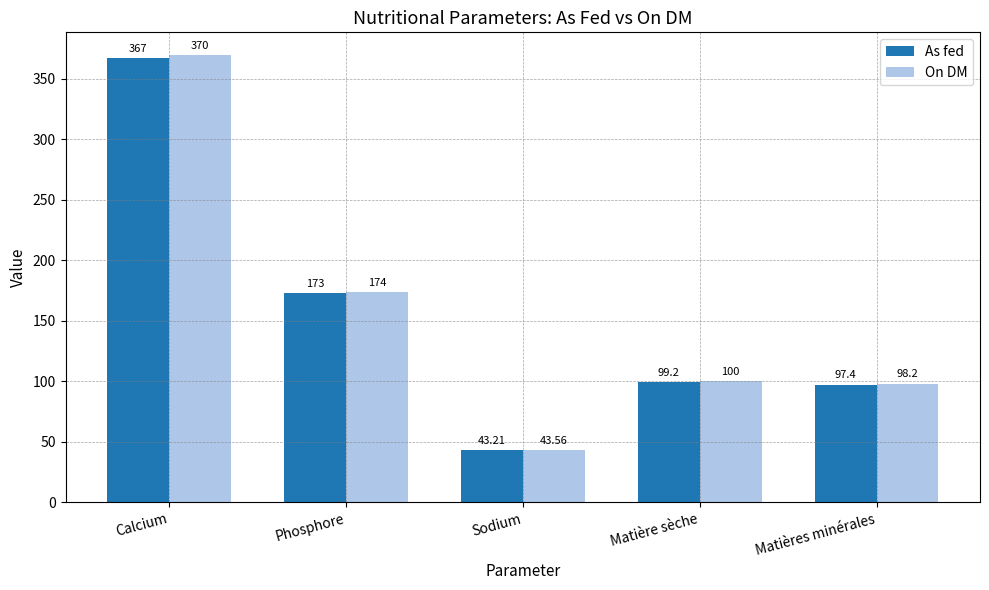

Rank the categories by On DM value from highest to lowest.

Calcium, Phosphore, Matière sèche, Matières minérales, Sodium